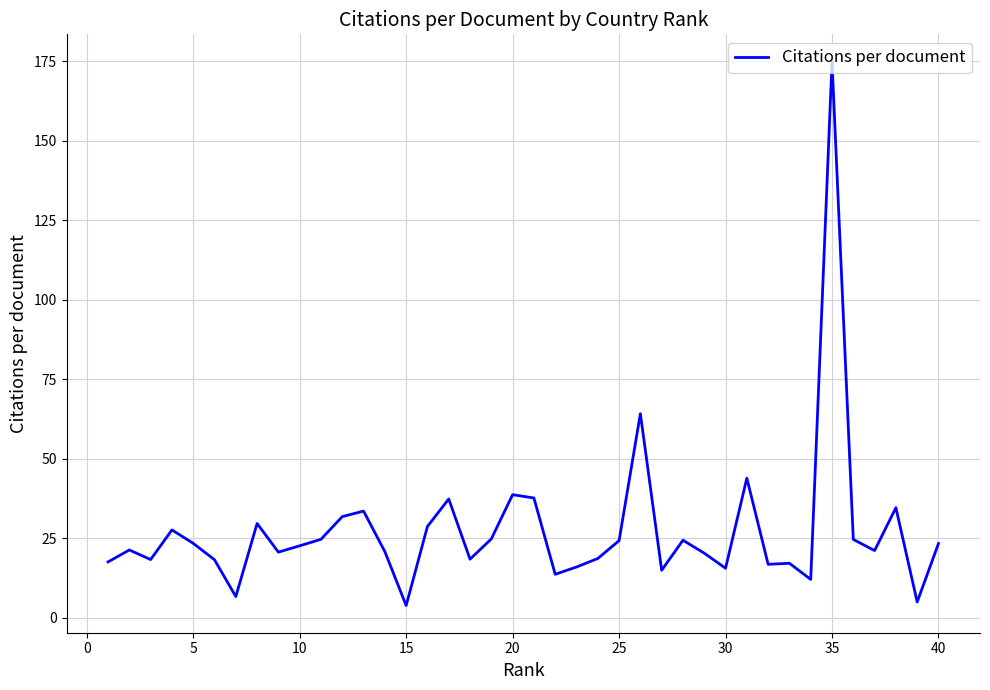

What is the difference between the maximum and minimum values?

171.0